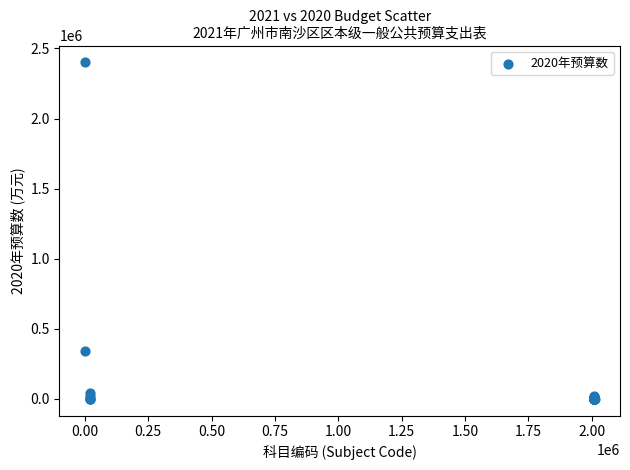

What Y value in the scatter plot is closest to 1200278?

339156